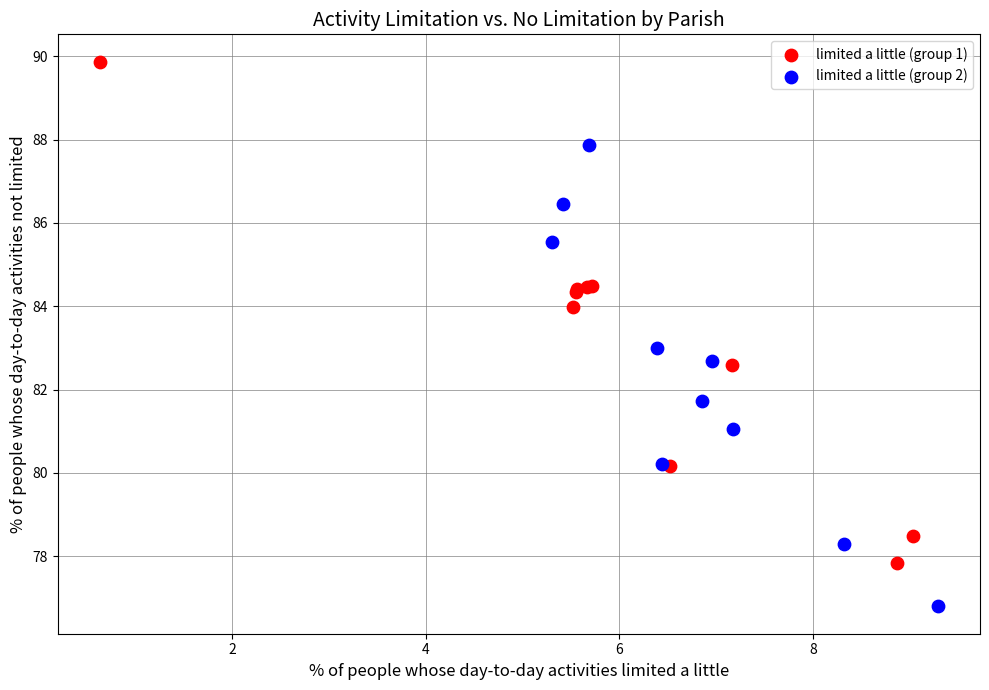

Which series has the largest Y range (max minus min)?

limited a little (group 1)